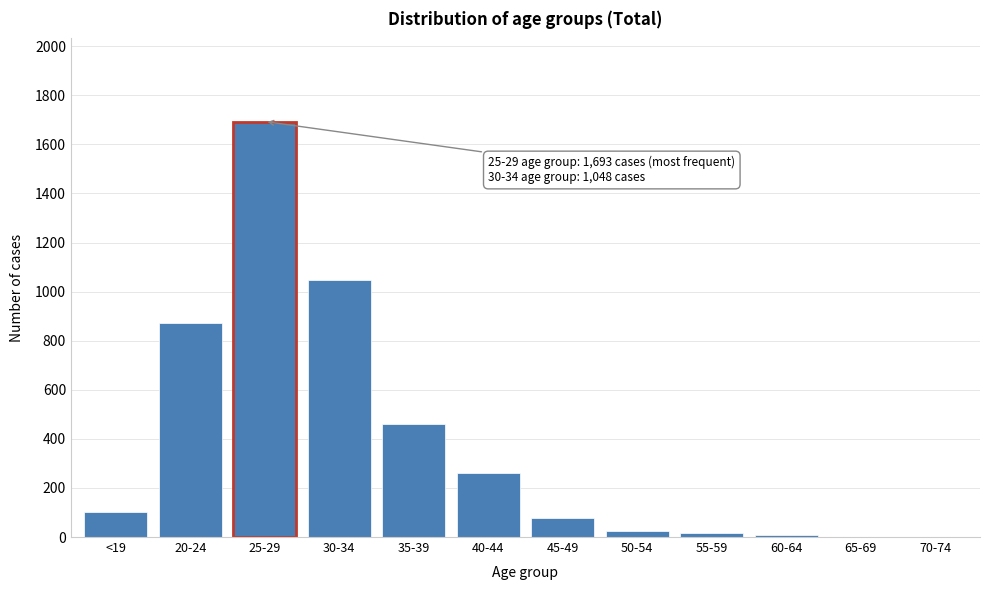

What is the sum of all values?

4565